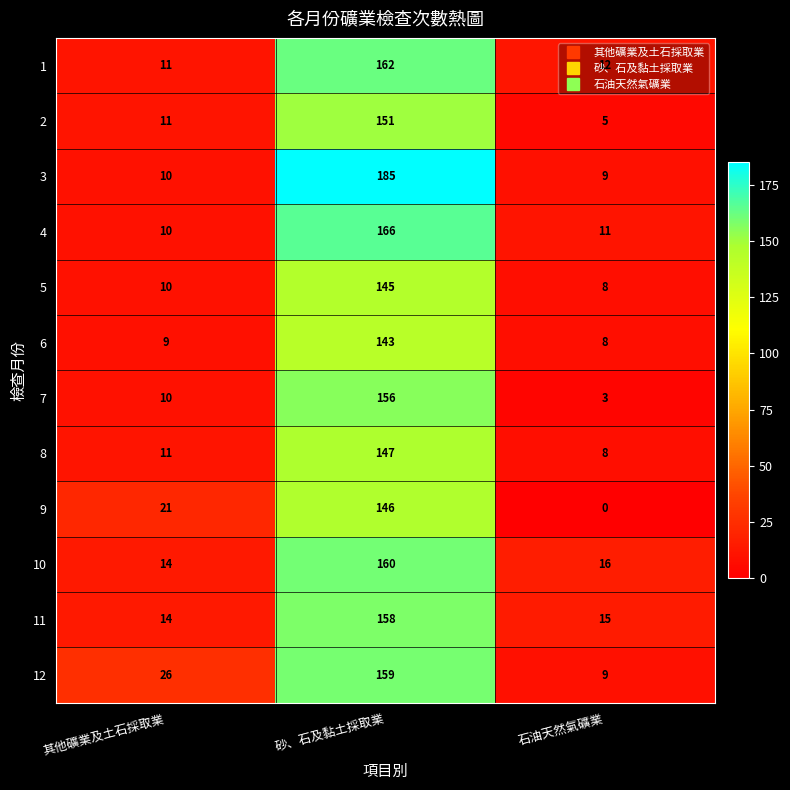

Is it true that 3 equals 323 at 砂、石及黏土採取業?

False